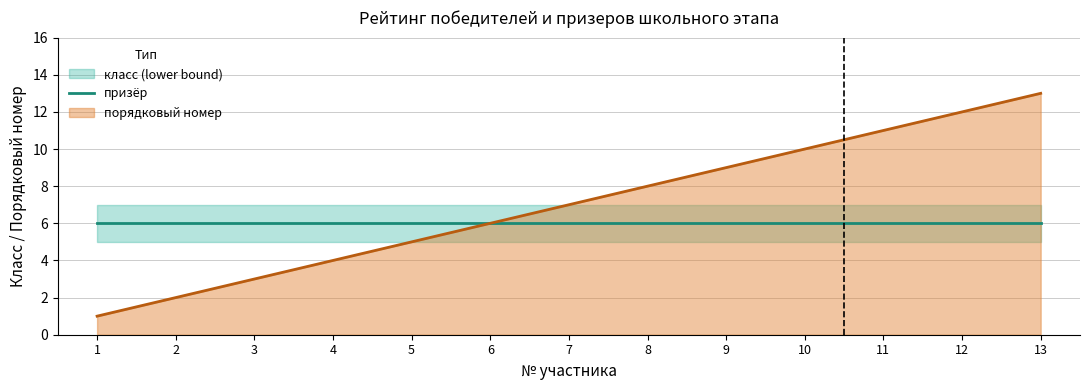

What is the lowest value of the призёр series?

6